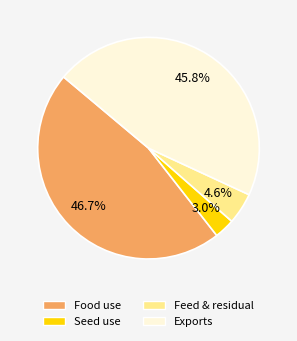

Is there any slice that represents more than half of the pie?

No